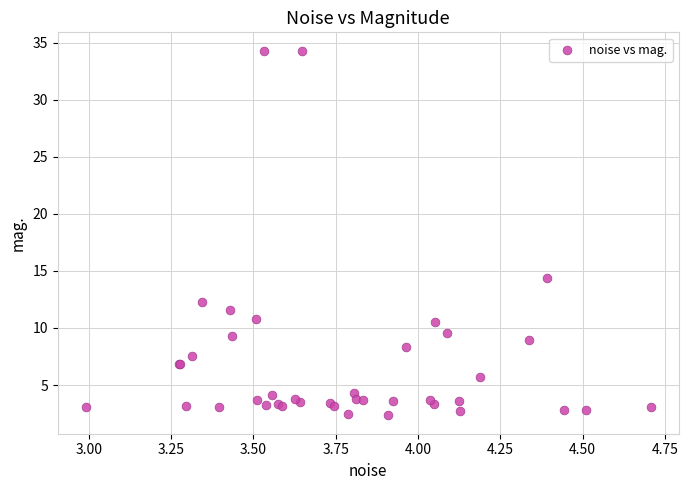

What Y value in the scatter plot is closest to 18?

14.4